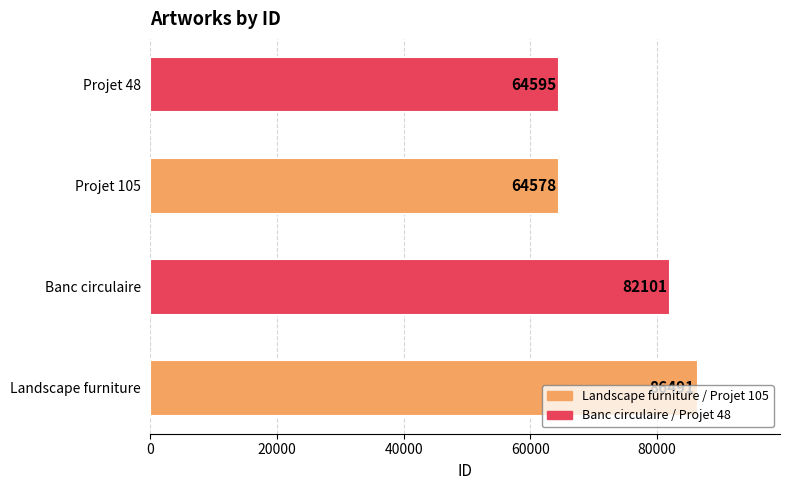

What is the approximate value at Projet 105?

64578